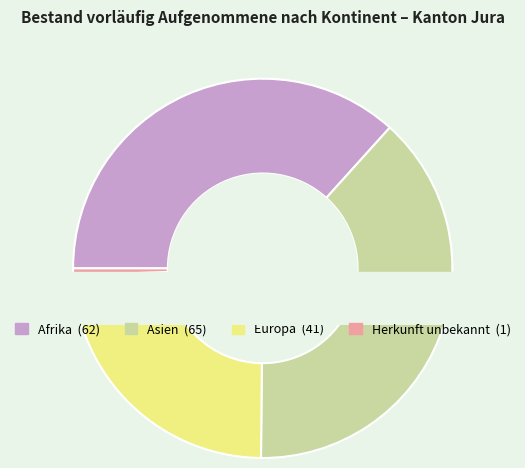

Does Europa represent more than half of the total?

No